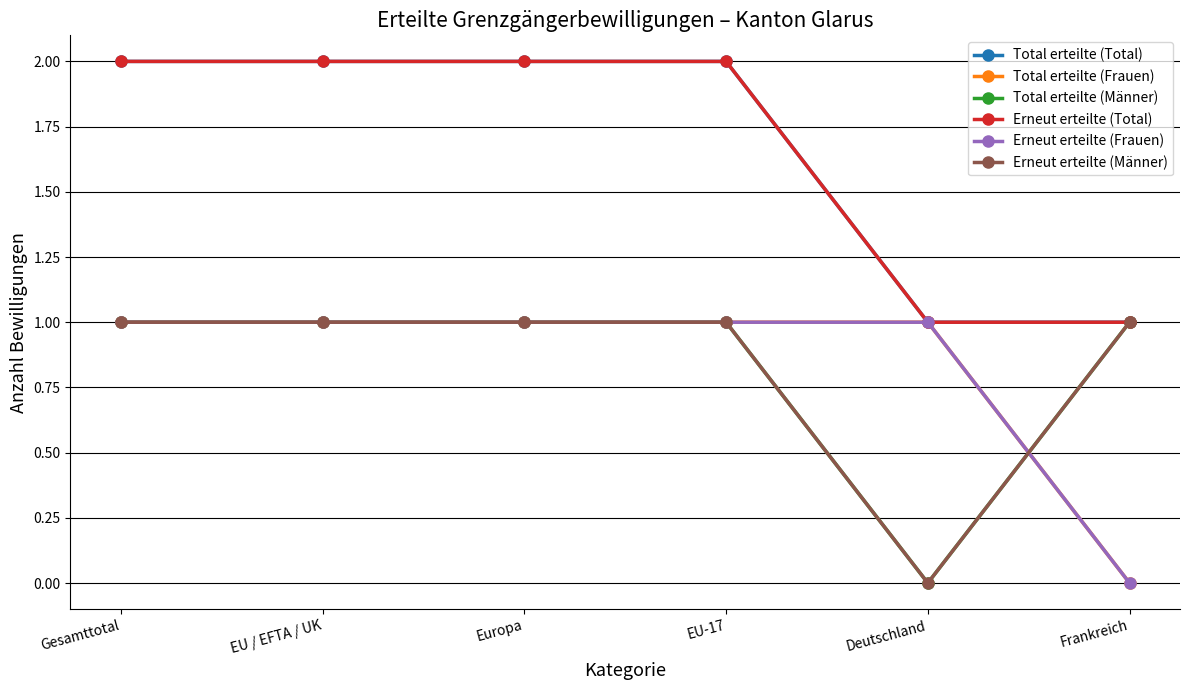

True or false: Erneut erteilte (Männer) has a value of 1 at Frankreich.

True